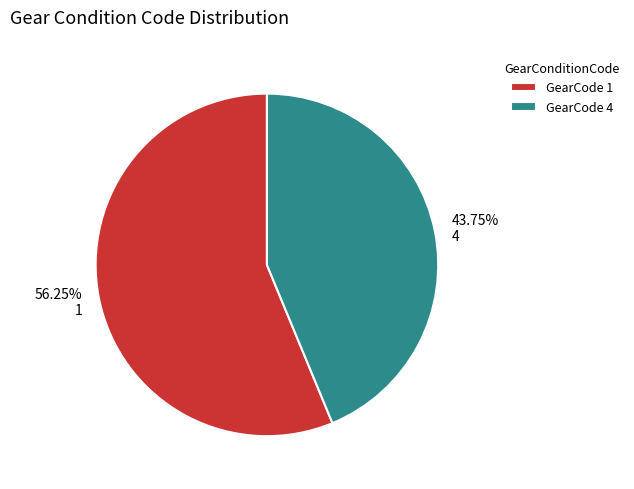

What is the total percentage of 4 and 1?

100.0%